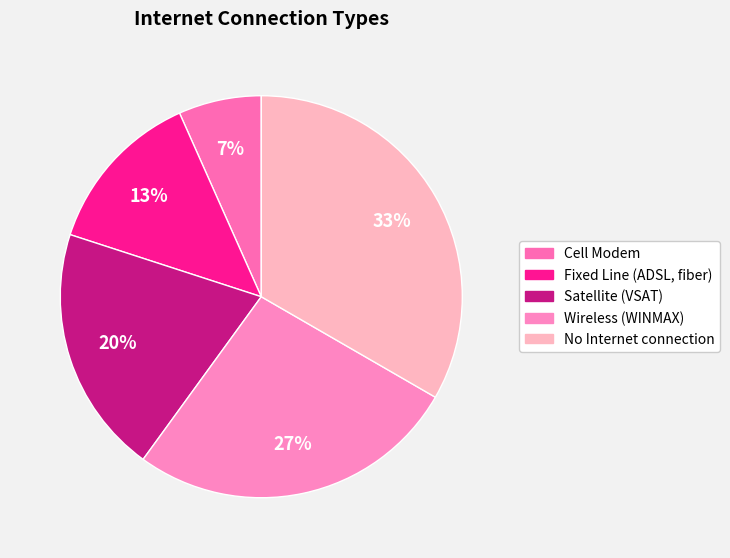

What percentage is NOT represented by Wireless (WINMAX)?

73.3%